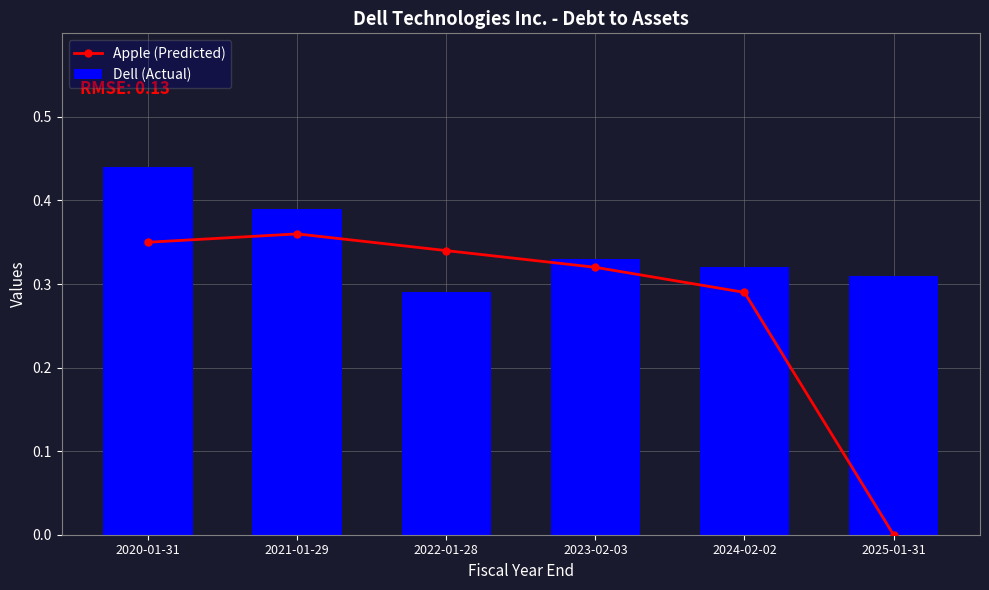

List the series in order of their overall mean, lowest first.

Apple (Predicted), Dell (Actual)